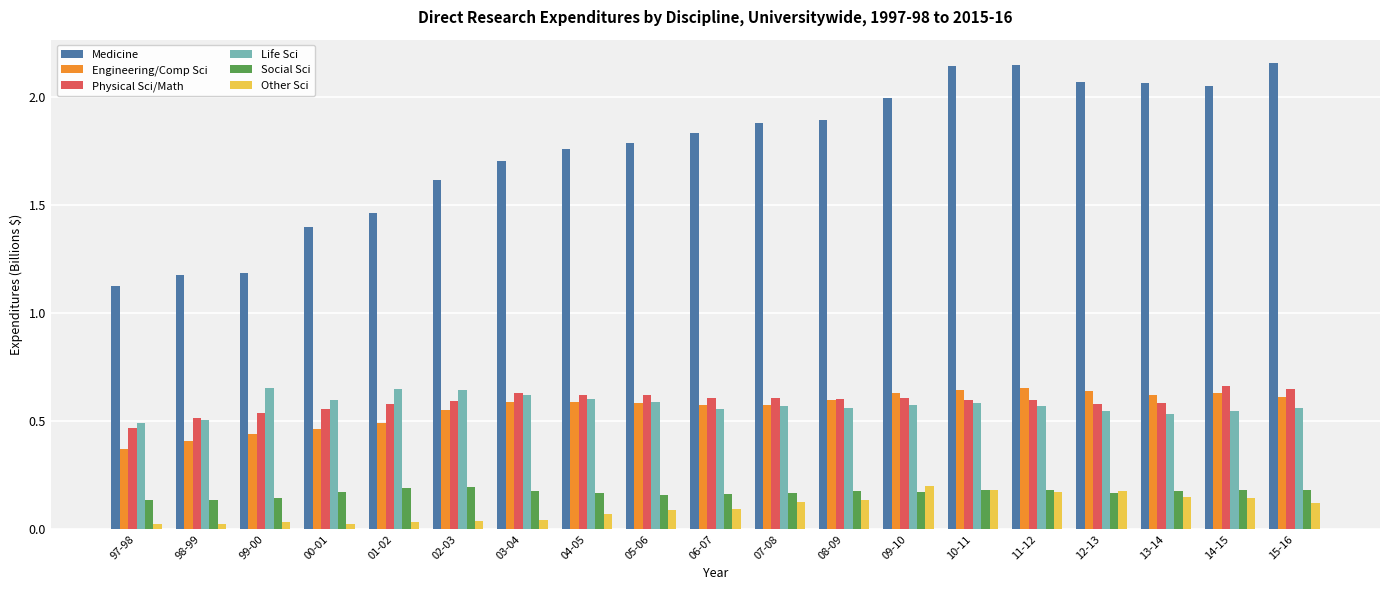

How many Life Sci values are between 0 and 1?

19